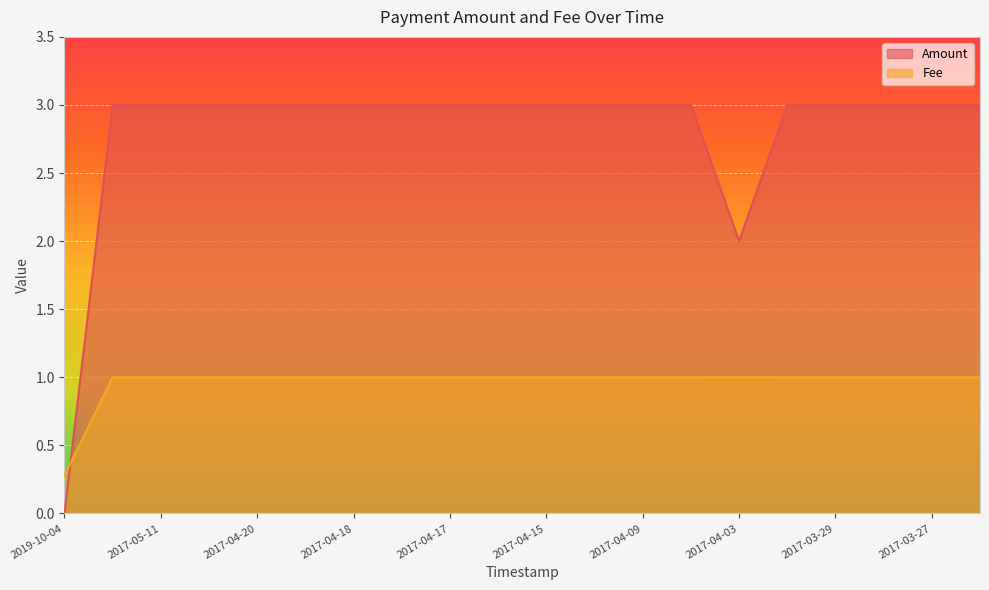

Is it true that Fee equals 1.7 at 2017-04-09?

False